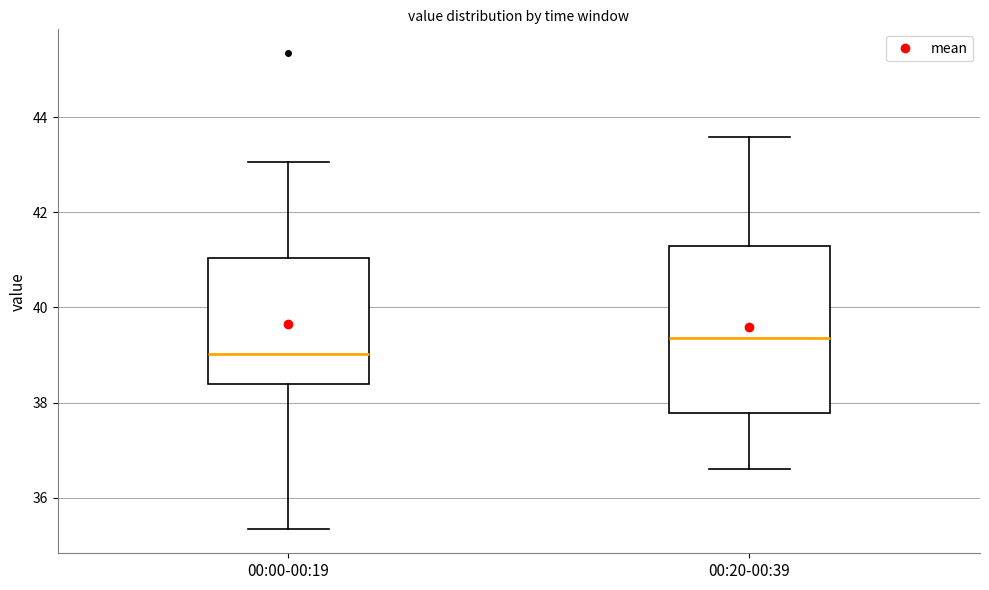

Comparing the boxes themselves (not the whiskers), which one is the tallest?

00:20-00:39